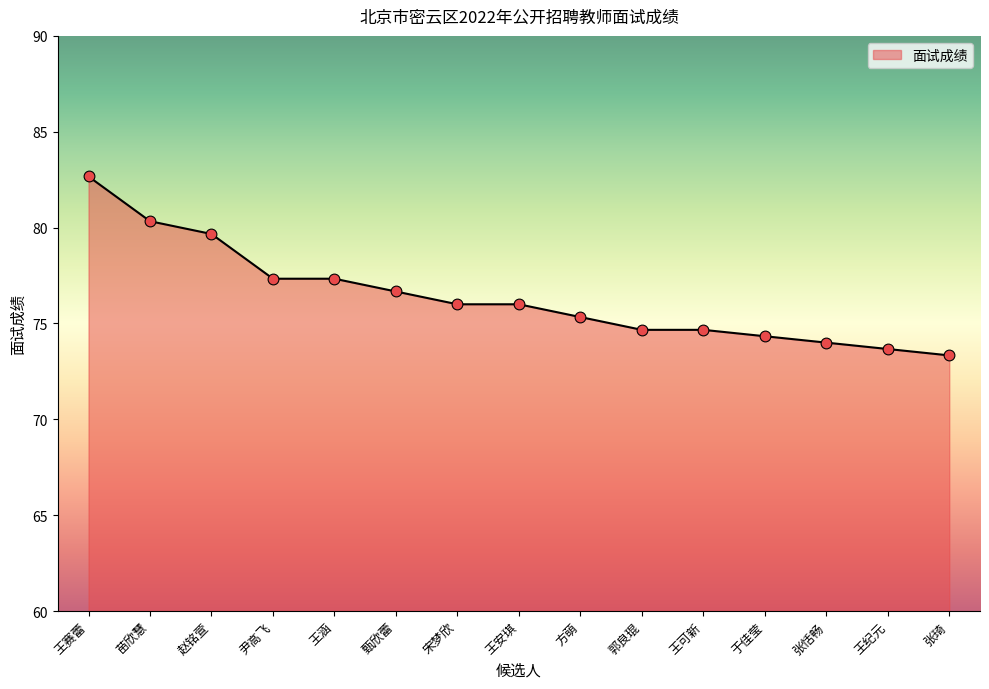

Which has a higher value, 甄欣蕾 or 张恬畅?

甄欣蕾